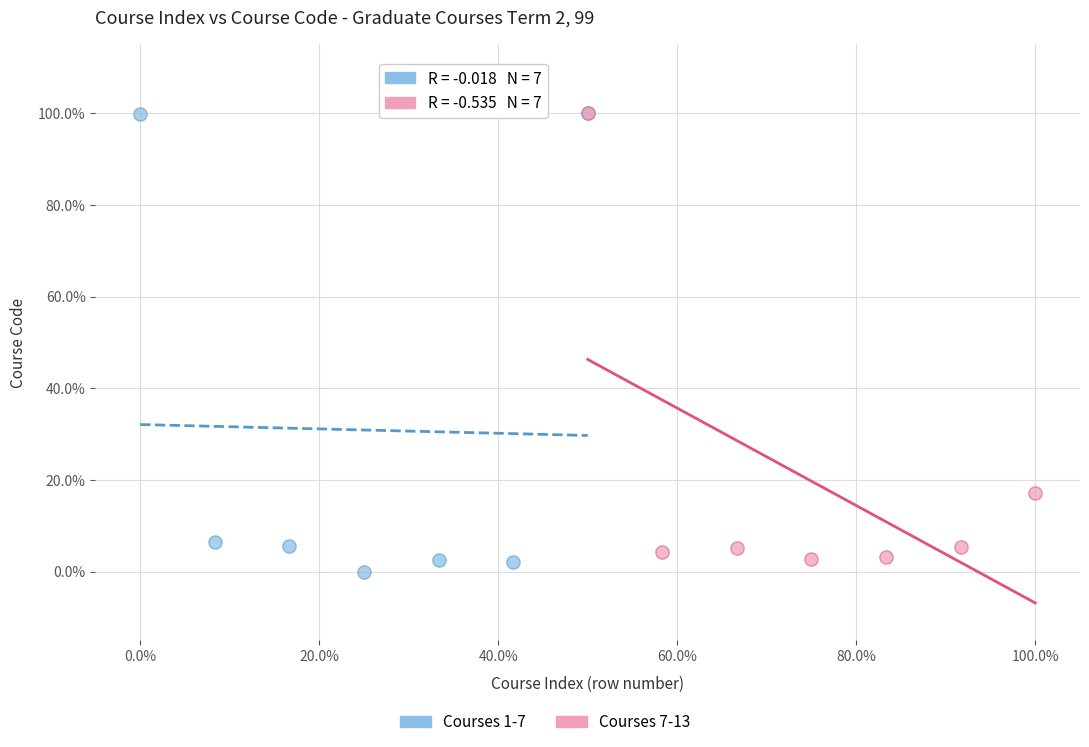

Which series contains the lowest Y value?

Courses 1-7